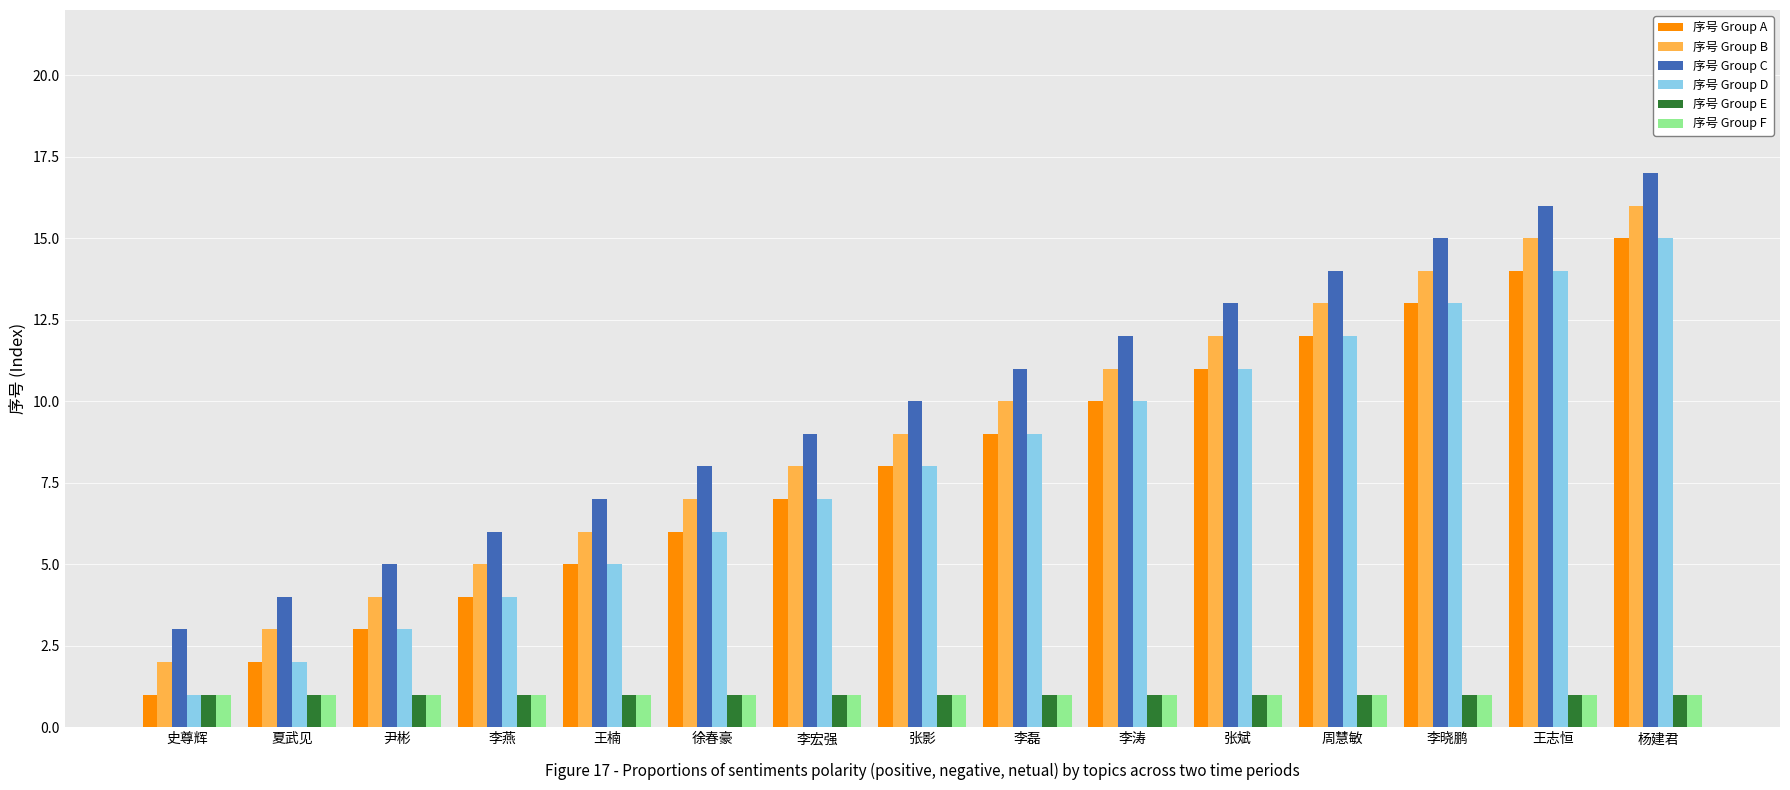

The value of 序号 Group A at 李磊 is 5. True or false?

False